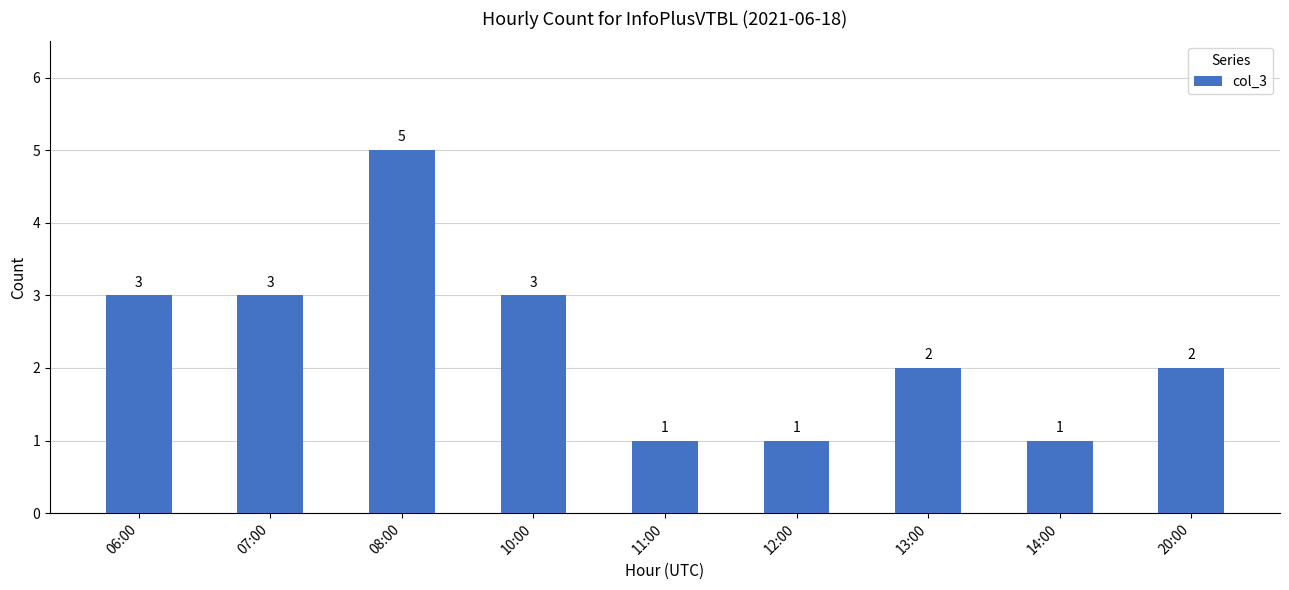

What is the difference between the second highest and second lowest values?

2